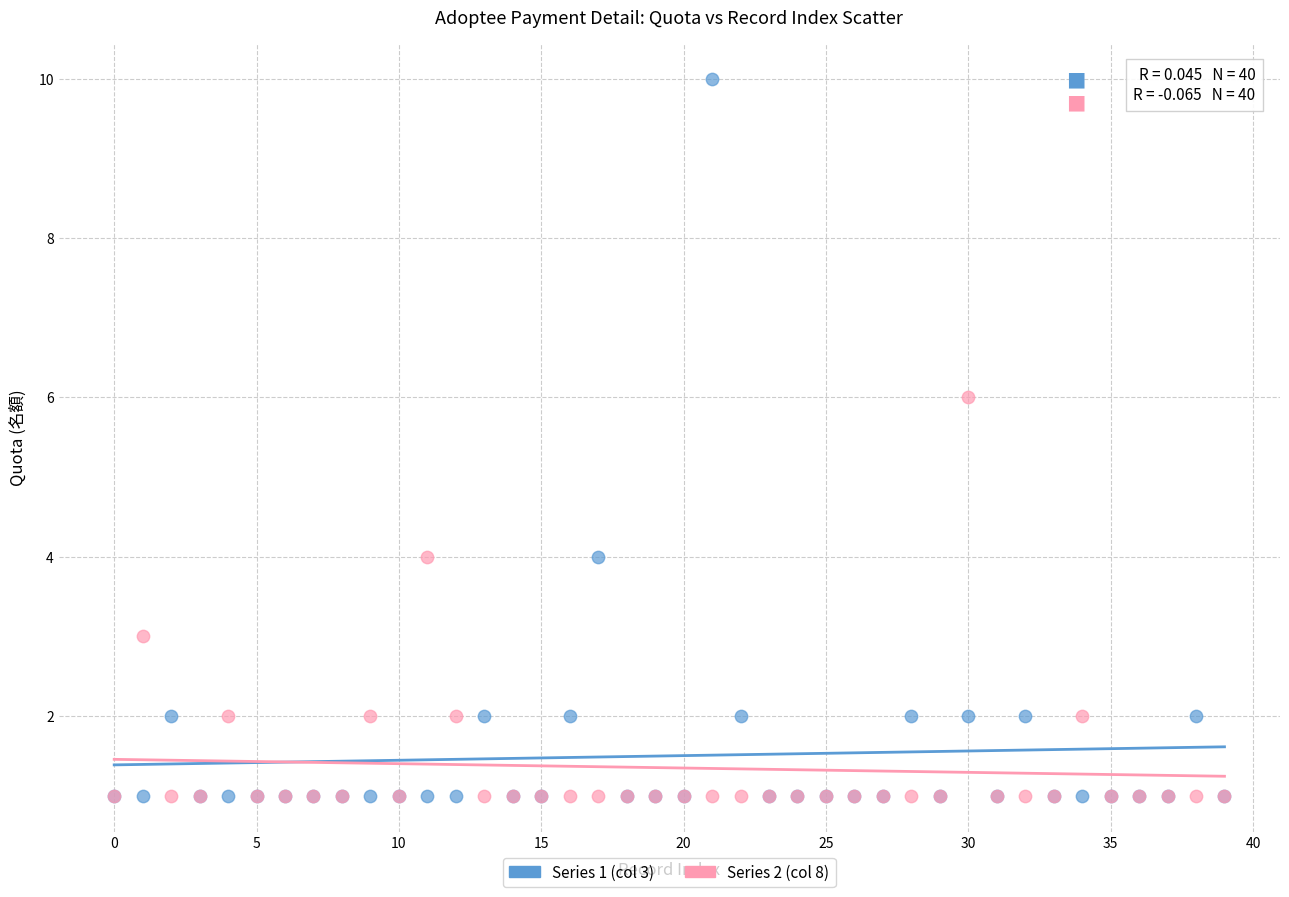

Which series has the largest Y range (max minus min)?

Series 1 (col 3)